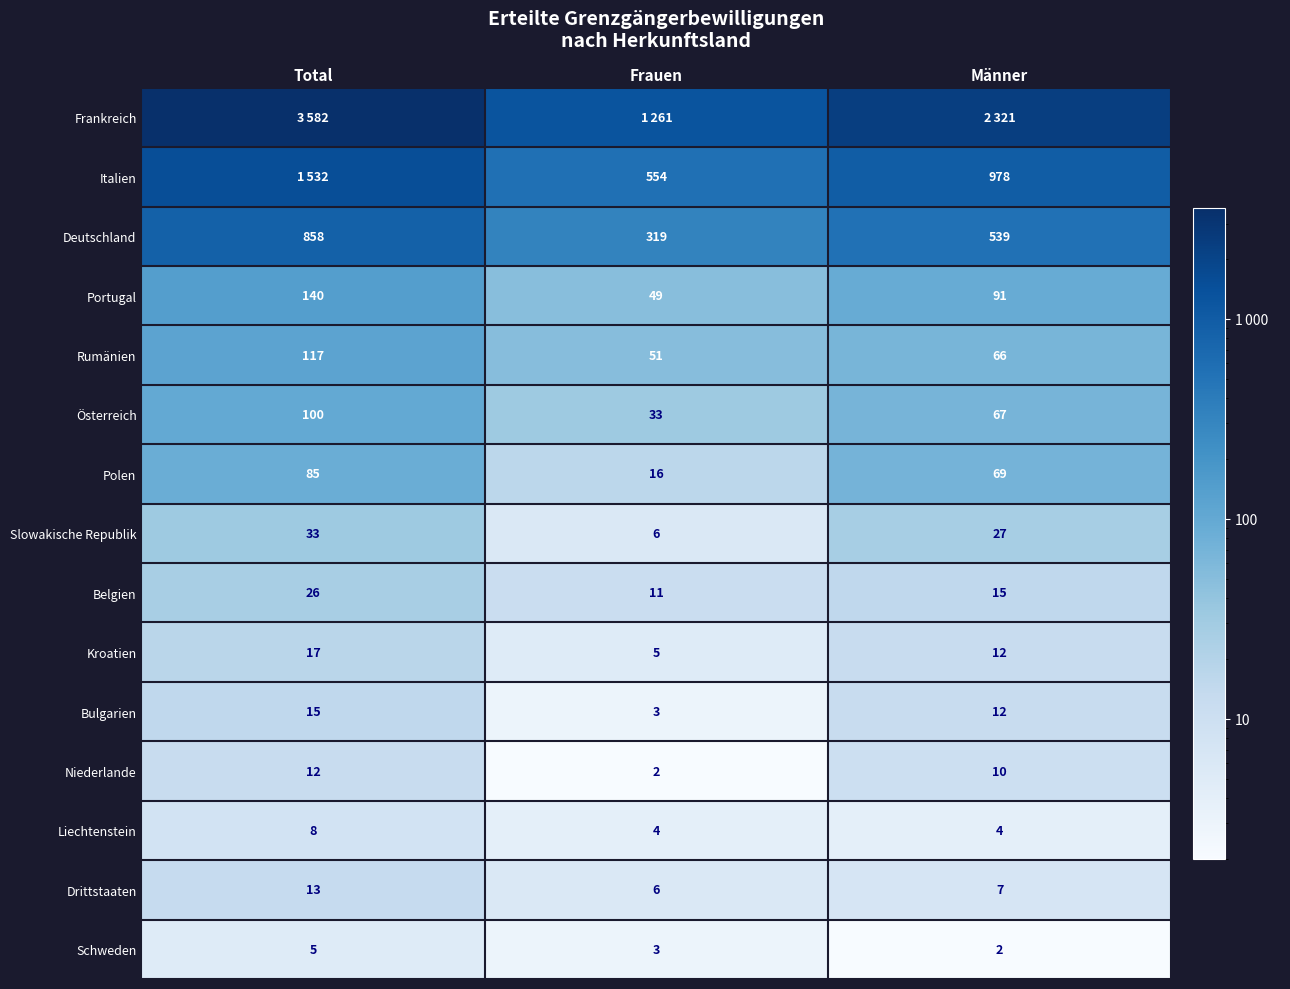

What value does the Liechtenstein series have at Total?

8